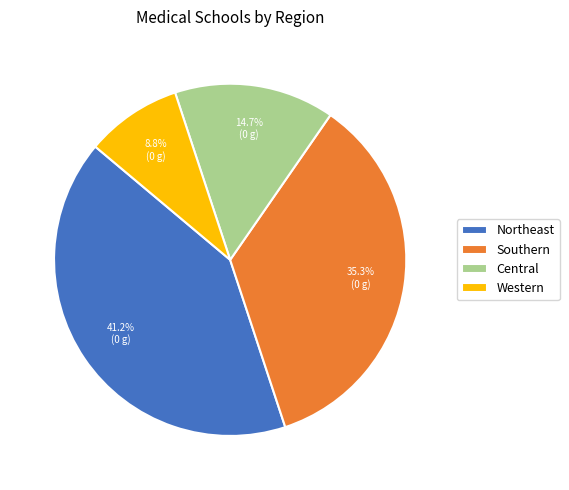

How many segments does this pie chart have?

4